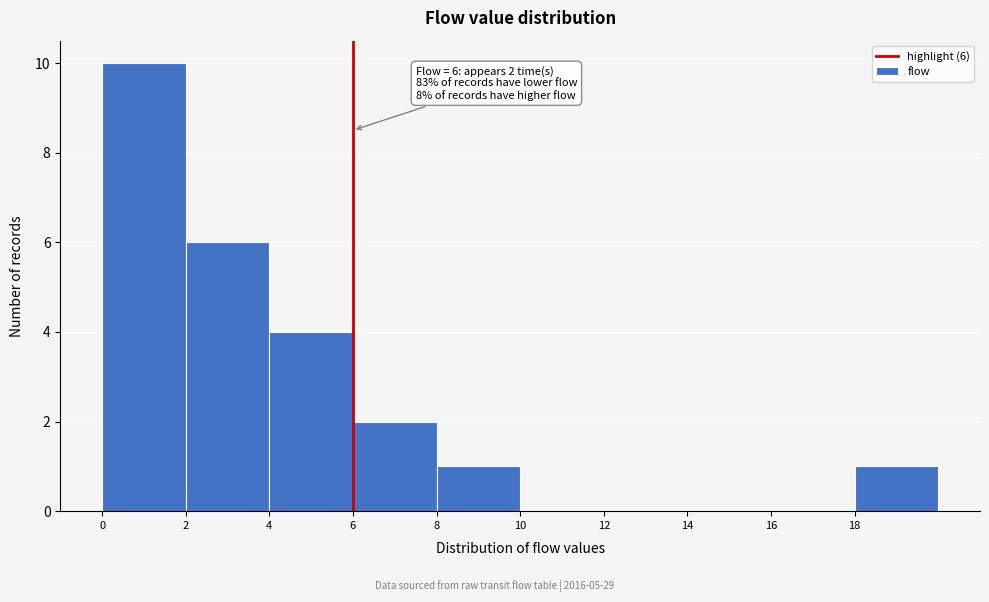

Which range on the x-axis has the tallest bar?

0 to 2